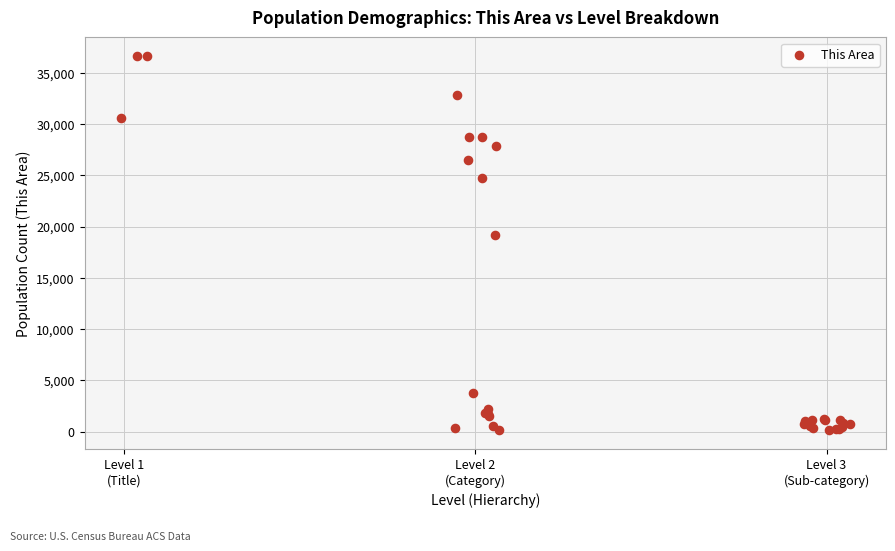

What Y value in the scatter plot is closest to 18371?

19202